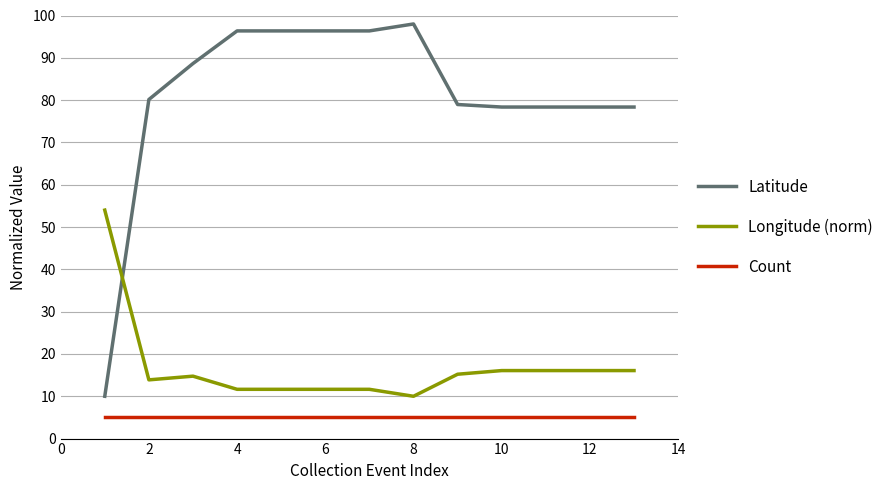

What is the highest value of the Count series?

5.0